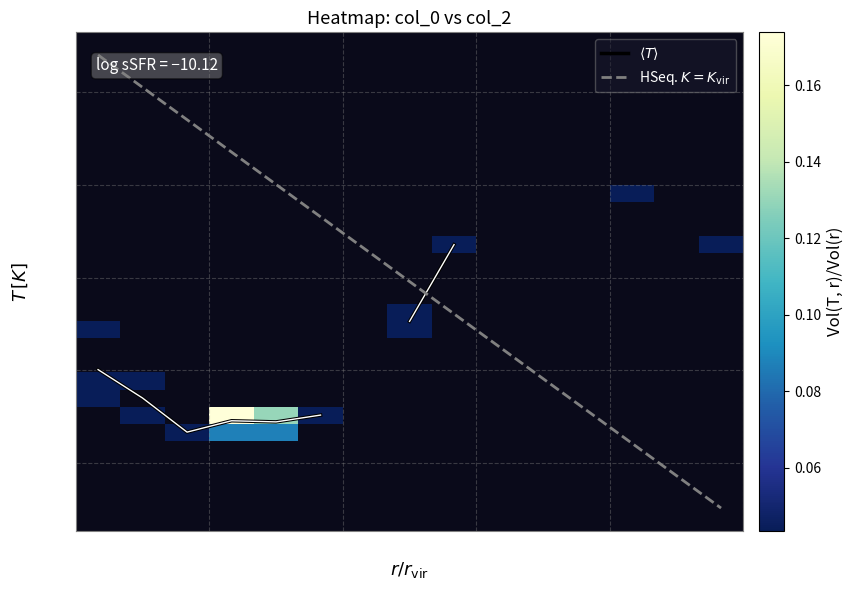

The value of HSeq. $K=K_{\rm vir}$ at 10 is 1895.6. True or false?

False